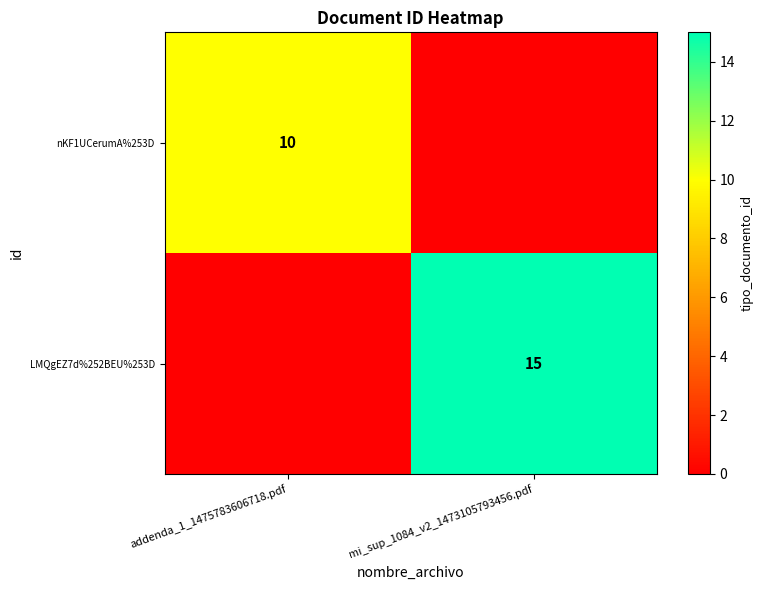

The value of LMQgEZ7d%252BEU%253D at mi_sup_1084_v2_1473105793456.pdf is 15. True or false?

True